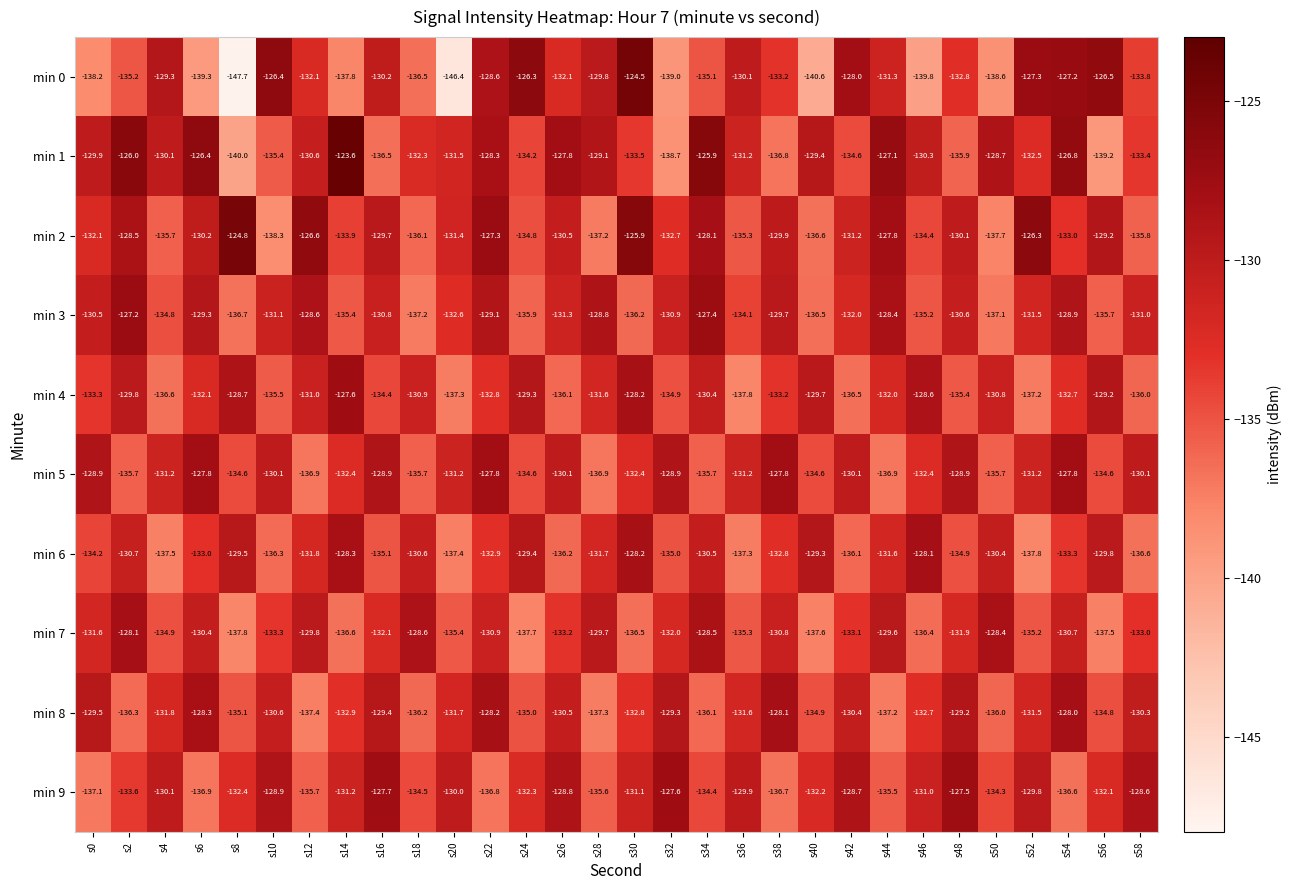

List the labels in order of min 4 value, largest first.

s14, s30, s46, s8, s56, s24, s40, s2, s34, s50, s18, s12, s28, s44, s6, s54, s22, s38, s0, s16, s32, s48, s10, s58, s26, s42, s4, s52, s20, s36